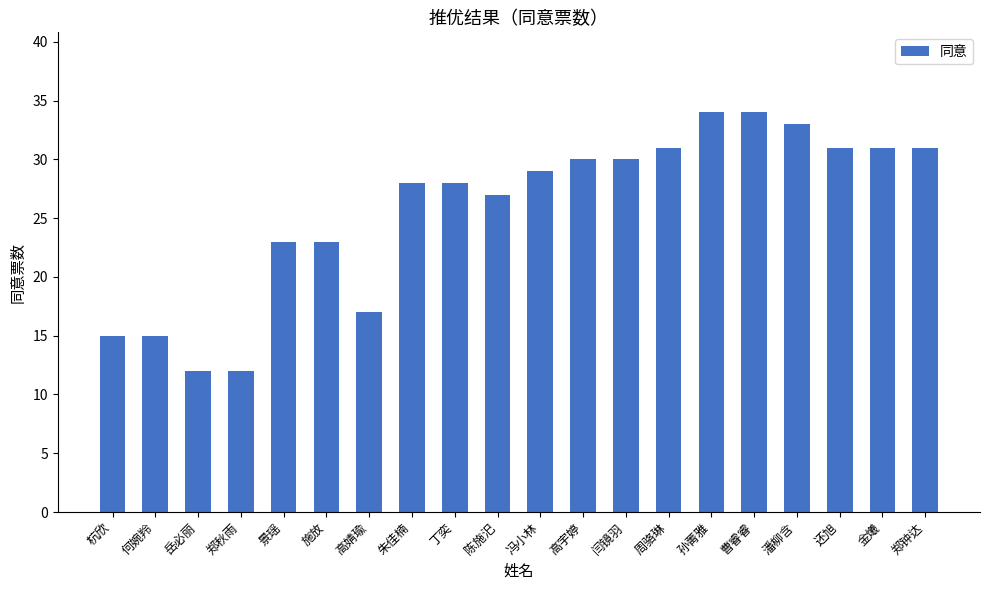

What value does the data have at 高婧瑜?

17